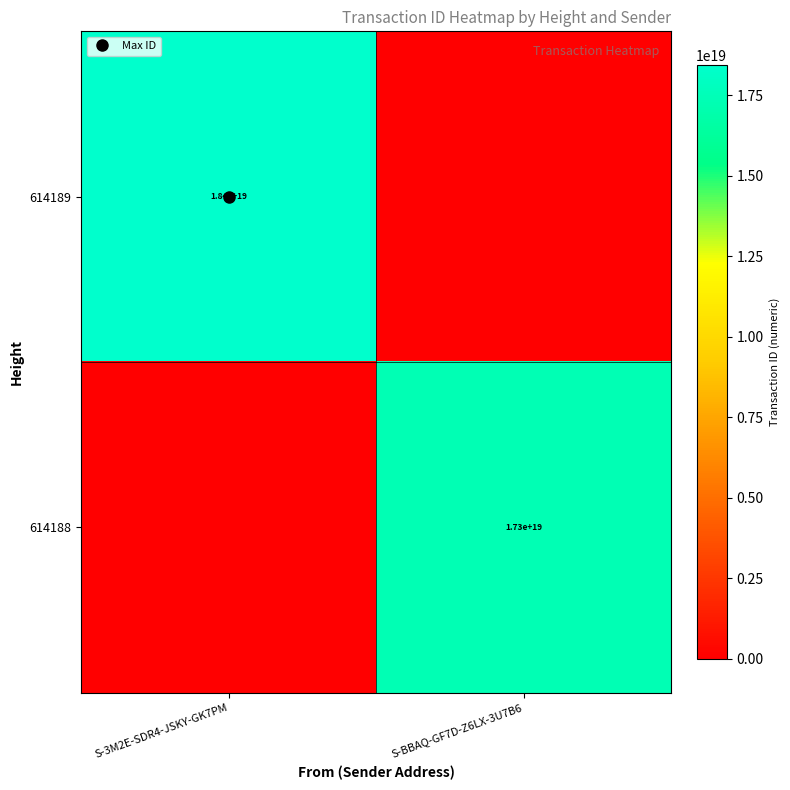

Which category has the highest value in the 614189 series?

S-3M2E-SDR4-JSKY-GK7PM